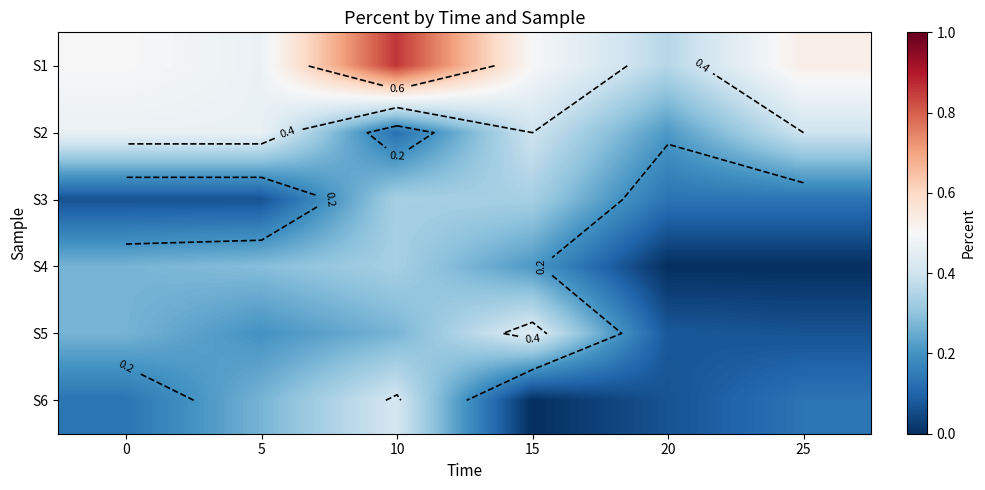

What is the average value of the S6 series?

0.2